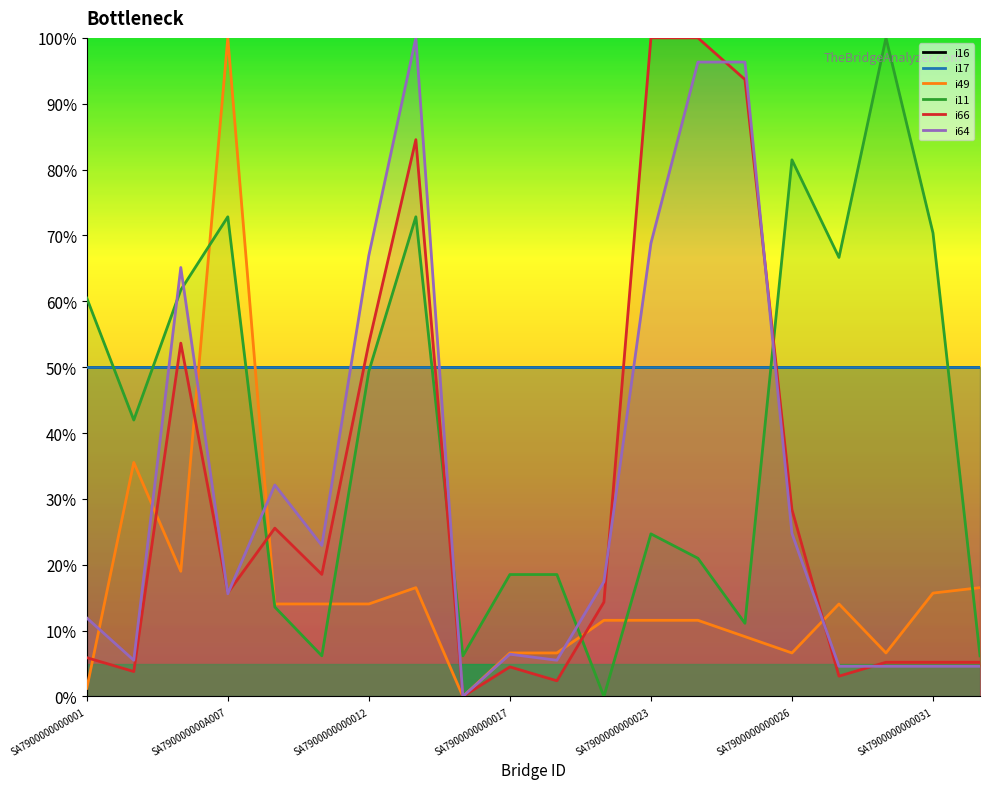

What is the difference between the maximum and minimum values in the i11 series?

100.0